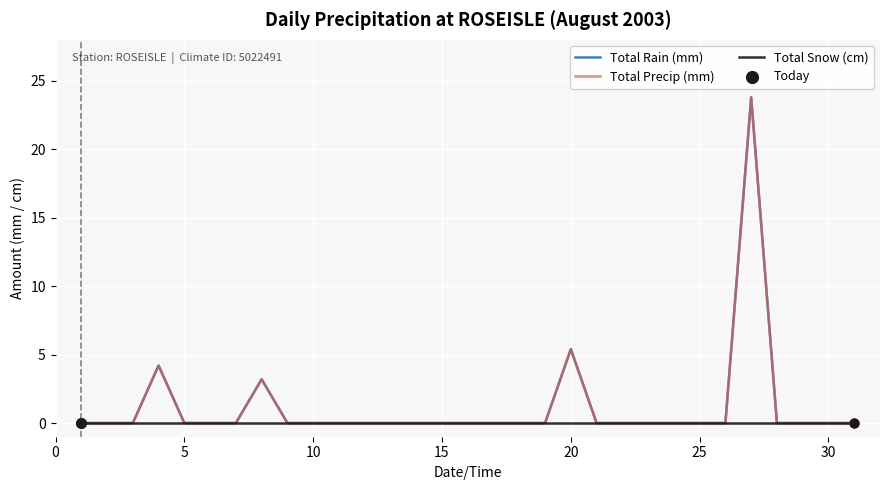

Is this an area chart (filled region under the line)?

No